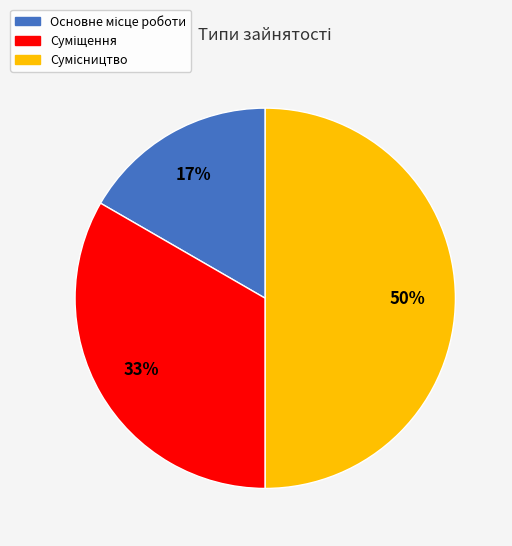

To the nearest percent, what is the average slice percentage?

33%